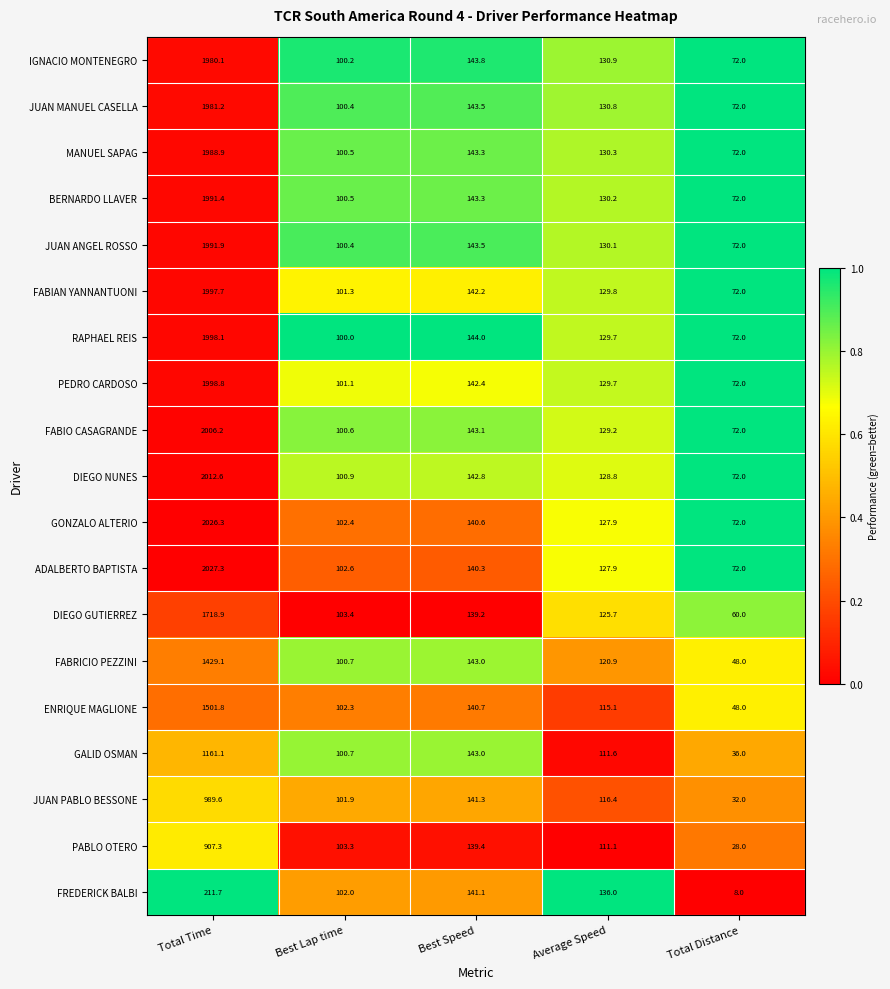

Between Best Speed and Total Distance, which series saw the biggest shift?

FREDERICK BALBI